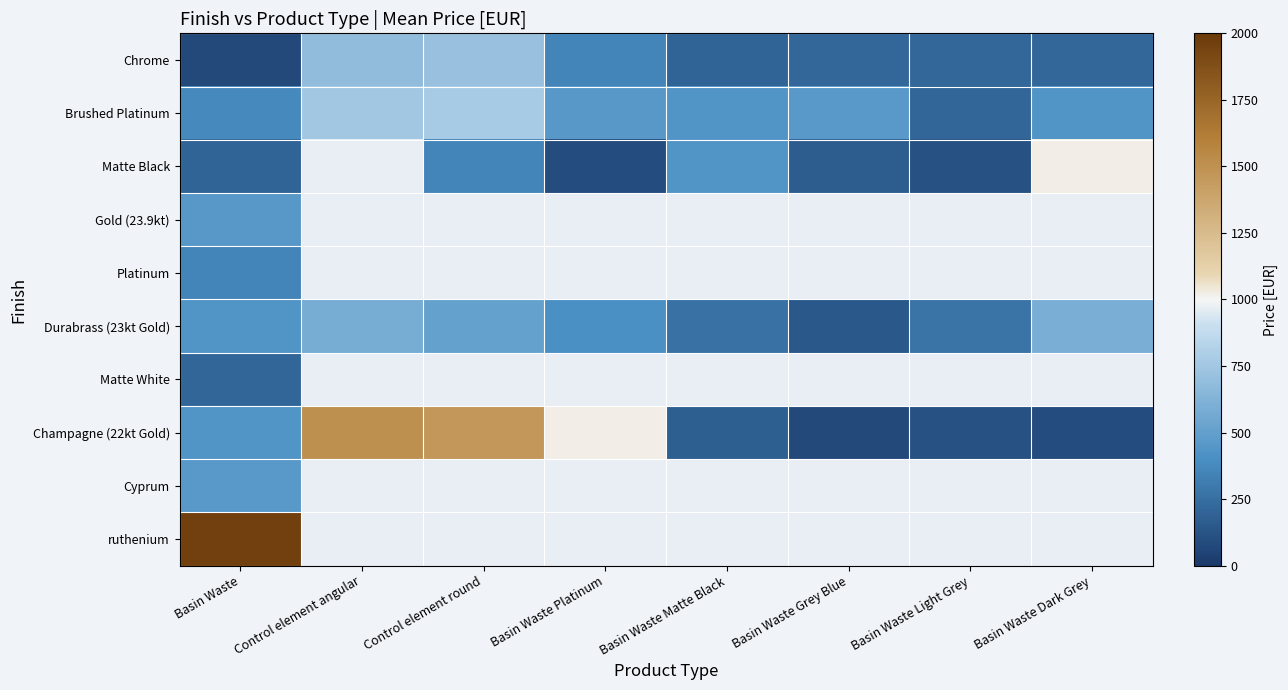

What is the sum of the Champagne (22kt Gold) values at Control element angular and Basin Waste Matte Black?

1684.0